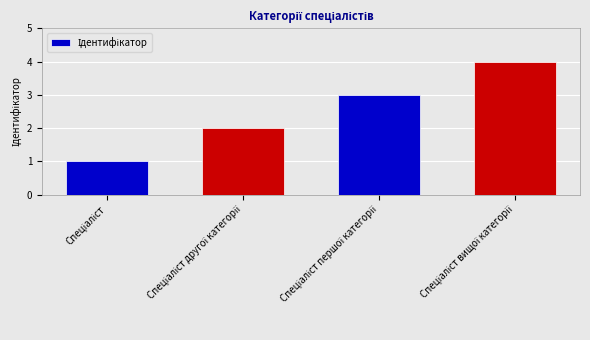

What is the sum of all values?

10